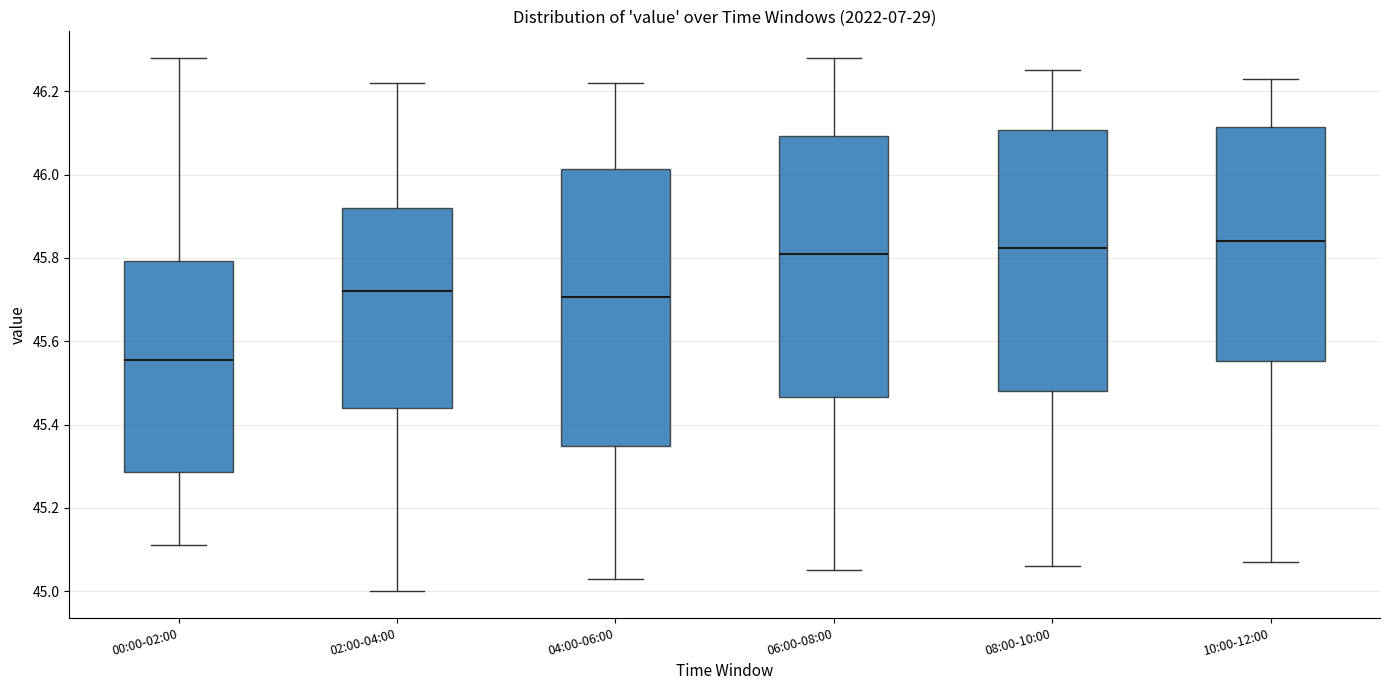

Reading left to right, read every box against the y-axis: the position of its median line, the range the box covers, and the ends of its whiskers. The values are not printed on the chart, so give them approximately, as read against the axis.

00:00-02:00: median 45.56, box 45.28 to 45.80, whiskers 45.12 to 46.28
02:00-04:00: median 45.72, box 45.44 to 45.92, whiskers 45.00 to 46.22
04:00-06:00: median 45.70, box 45.34 to 46.02, whiskers 45.04 to 46.22
06:00-08:00: median 45.82, box 45.46 to 46.10, whiskers 45.06 to 46.28
08:00-10:00: median 45.82, box 45.48 to 46.10, whiskers 45.06 to 46.26
10:00-12:00: median 45.84, box 45.56 to 46.12, whiskers 45.08 to 46.24